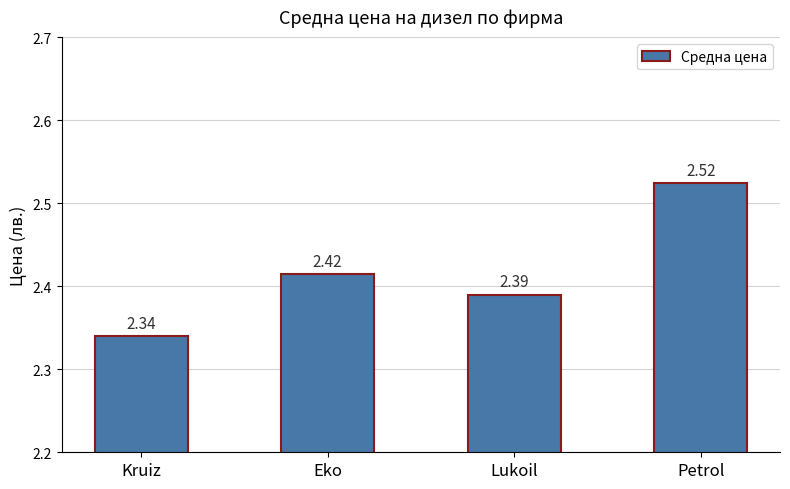

Rank the categories by value from lowest to highest.

Kruiz, Lukoil, Eko, Petrol